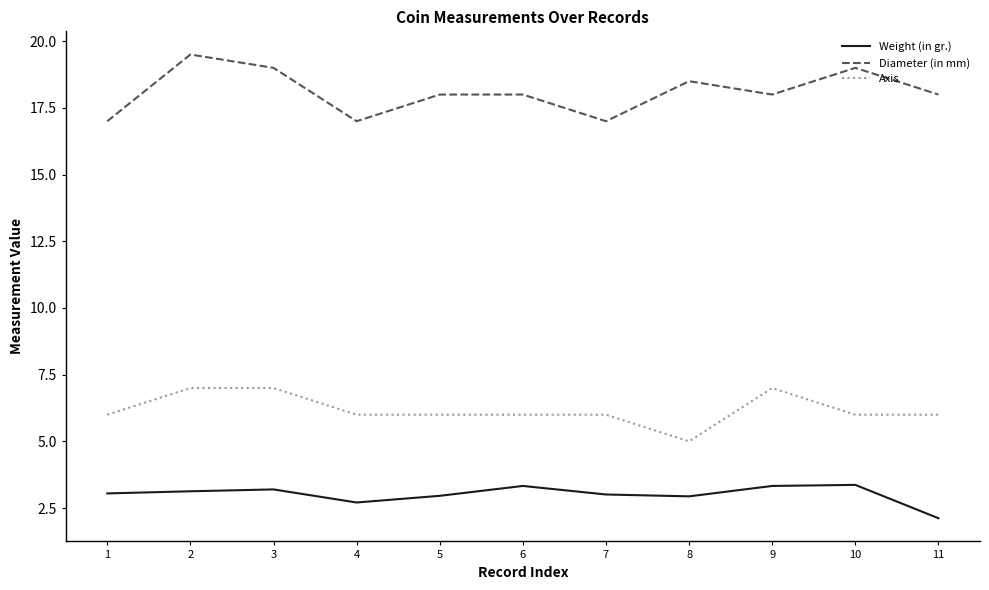

True or false: Weight (in gr.) and Axis cross at least once.

False